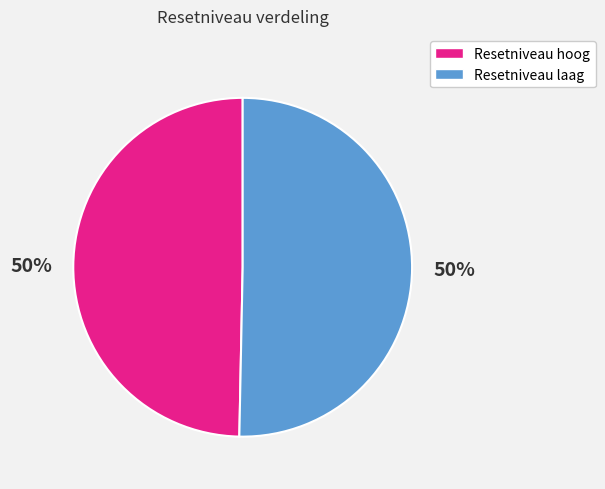

To the nearest percent, what portion does Resetniveau laag represent?

50%